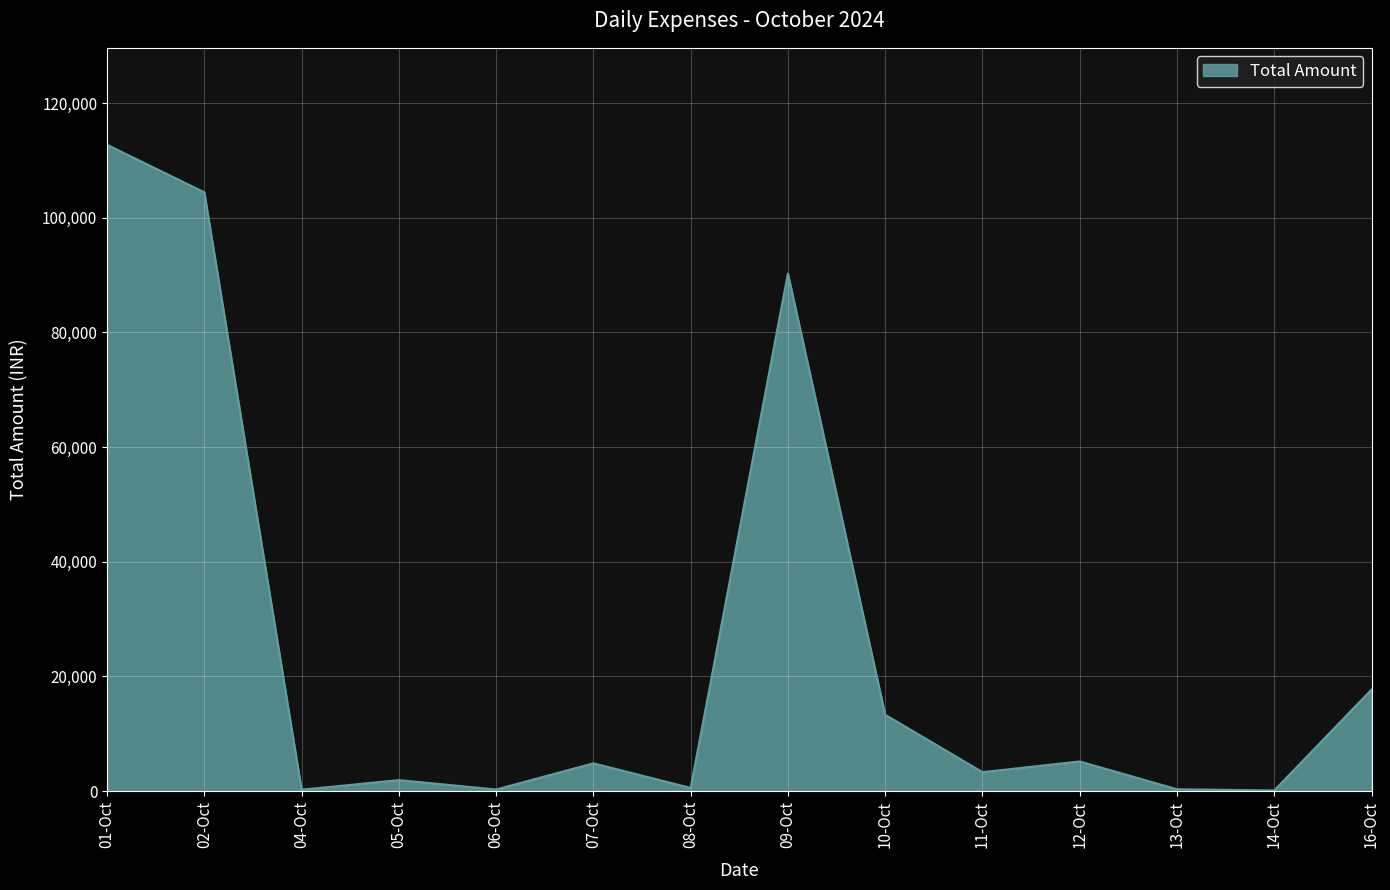

Which has a higher value, 09-Oct or 11-Oct?

09-Oct